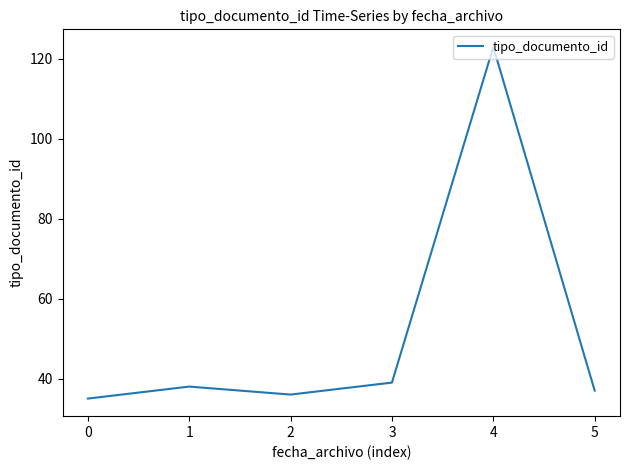

What is the maximum value shown in the chart?

123